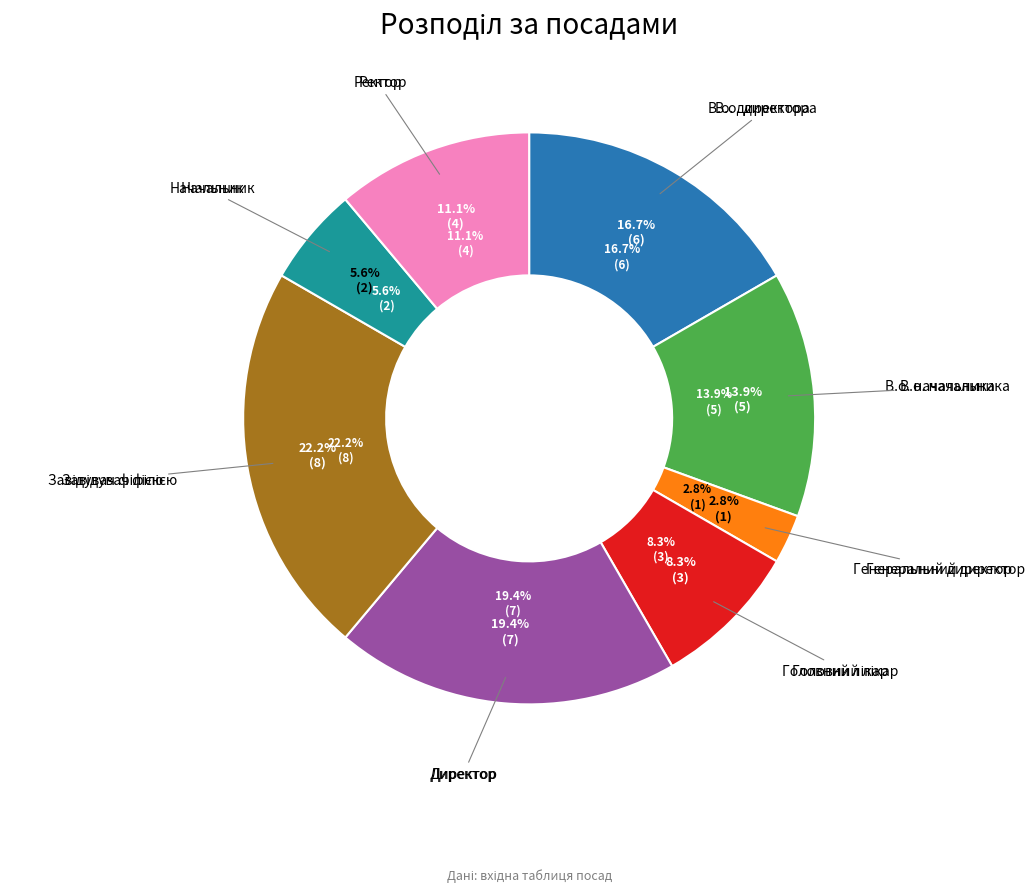

The В.о. директора slice represents 2% of the pie. True or false?

False